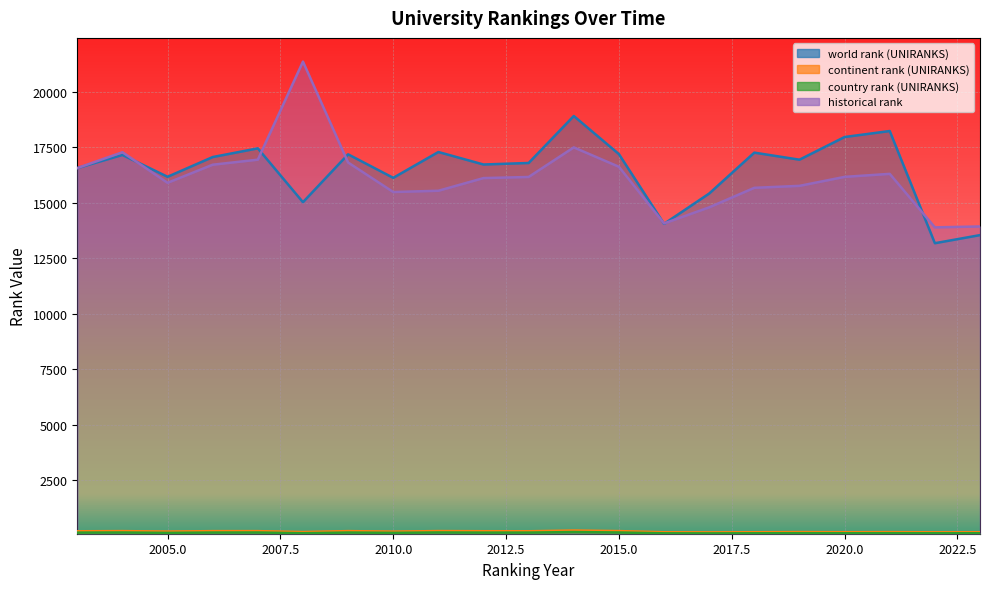

At which label does historical rank first exceed 16167?

2003